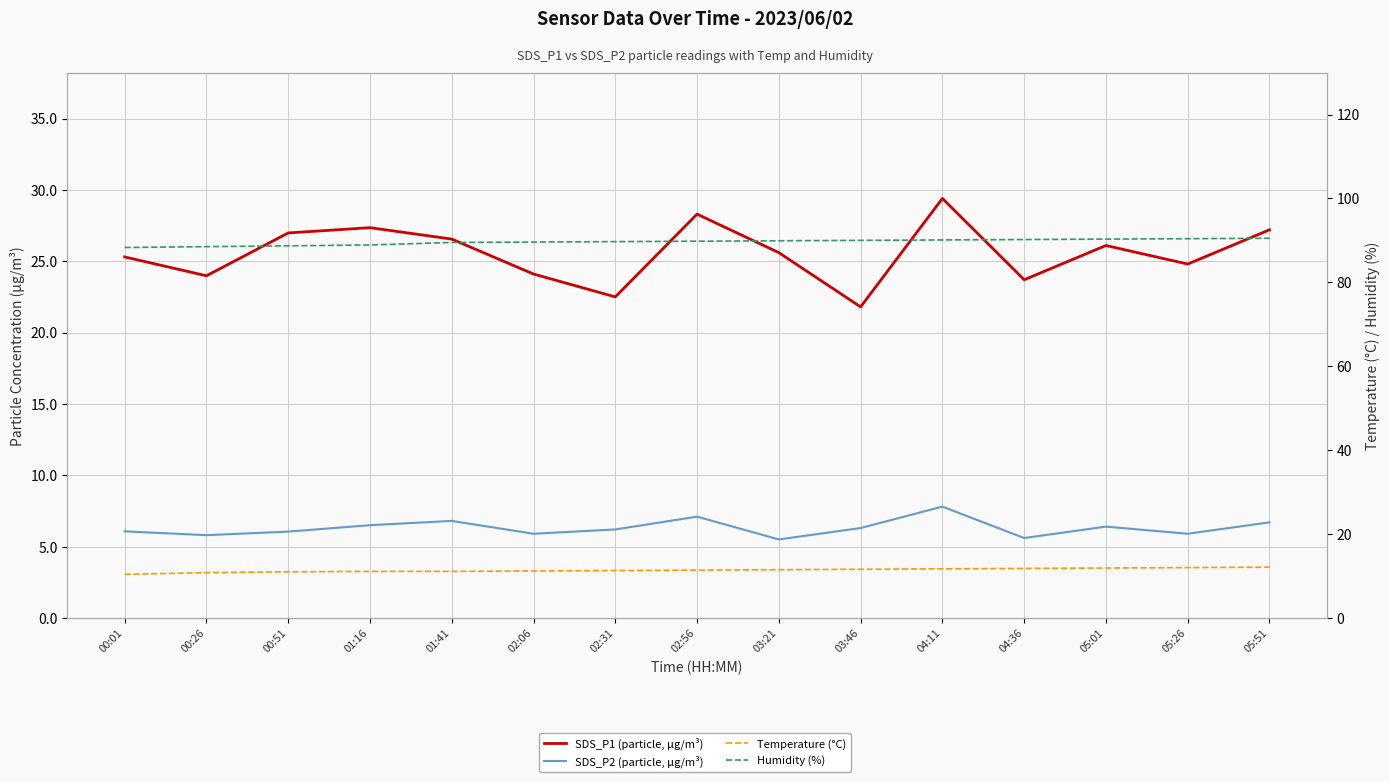

True or false: Humidity (%) and SDS_P1 (particle, µg/m³) intersect in this chart.

False